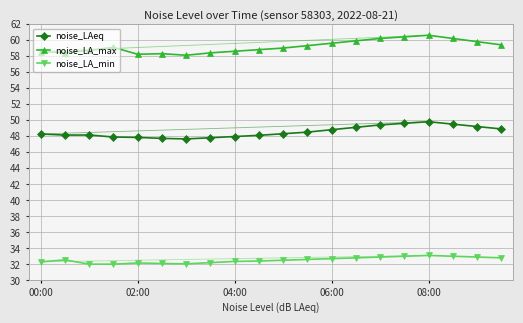

What is the difference between the maximum and second lowest values in the noise_LA_max series?

2.4